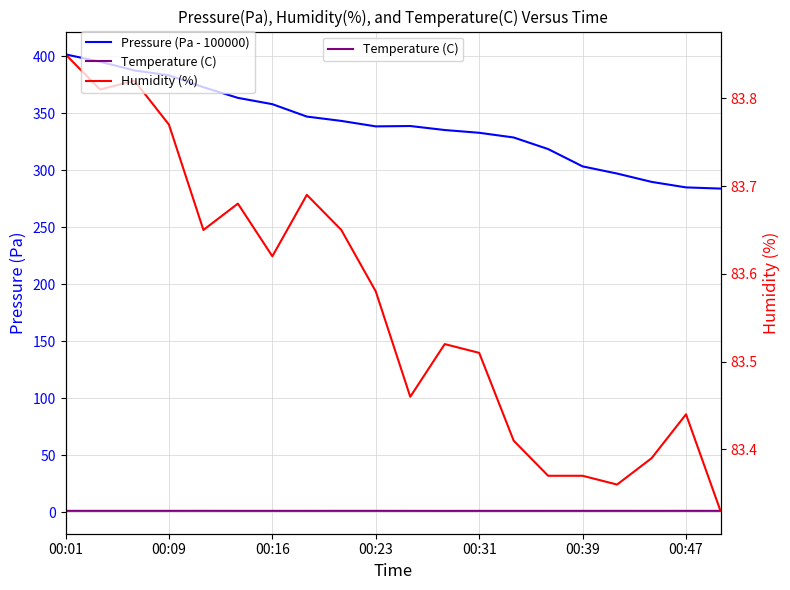

What is the spread (max minus min) of values at 00:23?

337.2